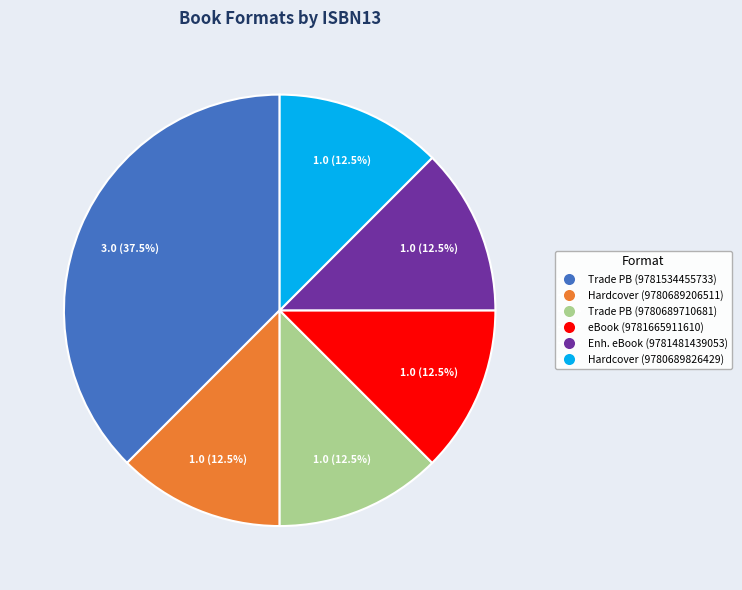

Is there any slice that represents more than half of the pie?

No